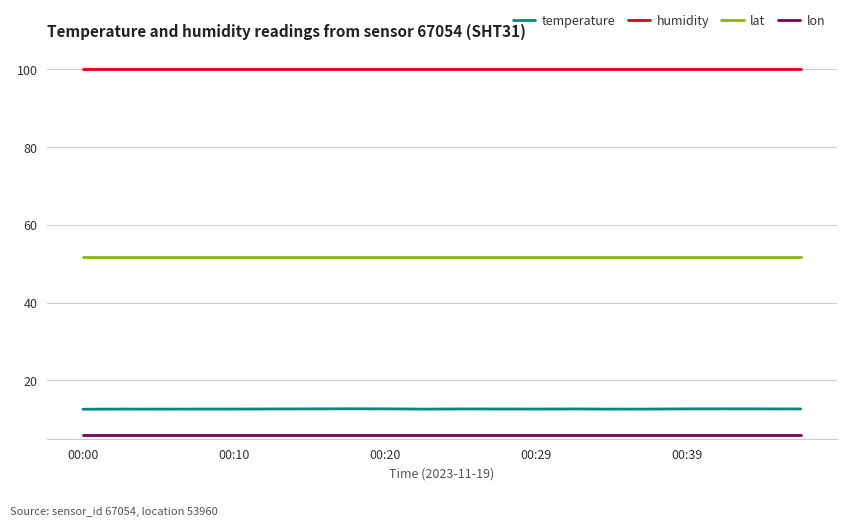

Is this an area chart (filled region under the line)?

No